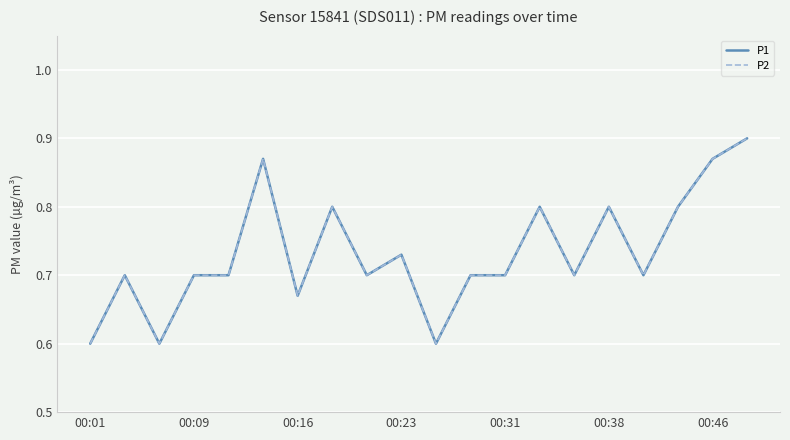

What is the average value of the P2 series?

0.7